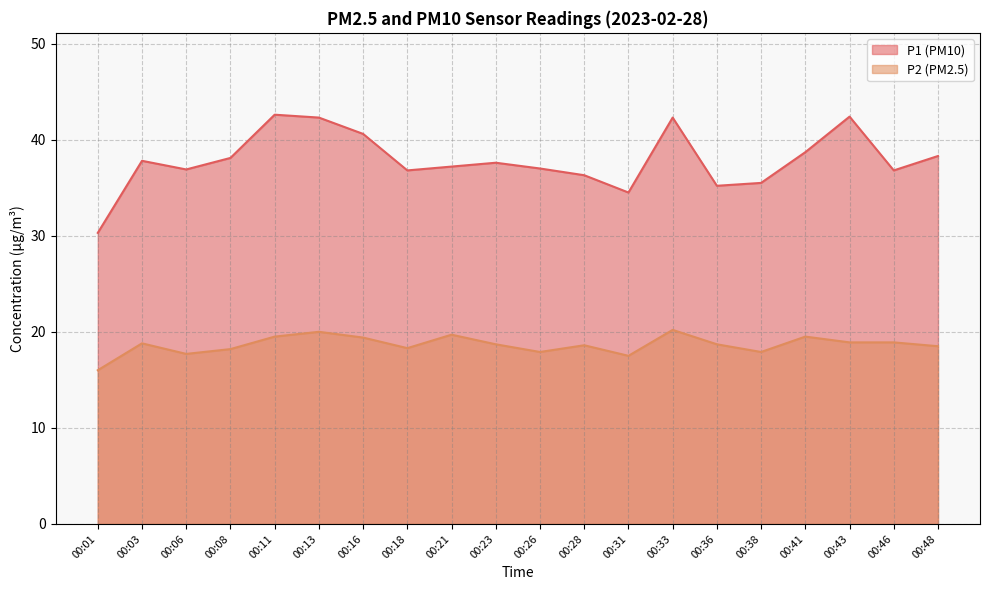

Reading left to right, list all the values displayed in this chart.

P1: 30.3	37.8	36.9	38.1	42.6	42.3	40.6	36.8	37.2	37.6	37.0	36.3	34.5	42.3	35.2	35.5	38.7	42.4	36.8	38.3
P2: 16.0	18.8	17.7	18.2	19.5	20.0	19.4	18.3	19.7	18.7	17.9	18.6	17.5	20.2	18.7	17.9	19.5	18.9	18.9	18.5